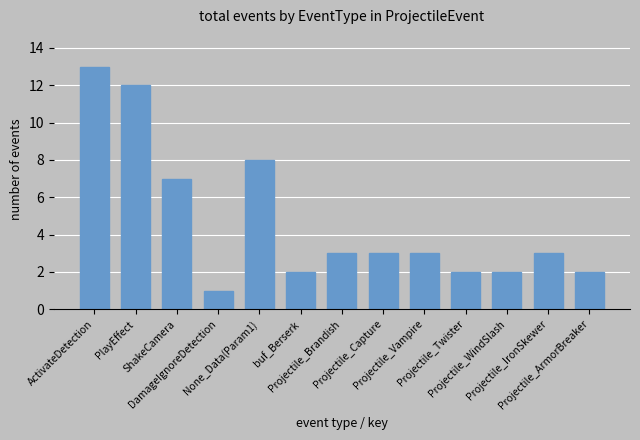

Read the value at Projectile_Capture.

3